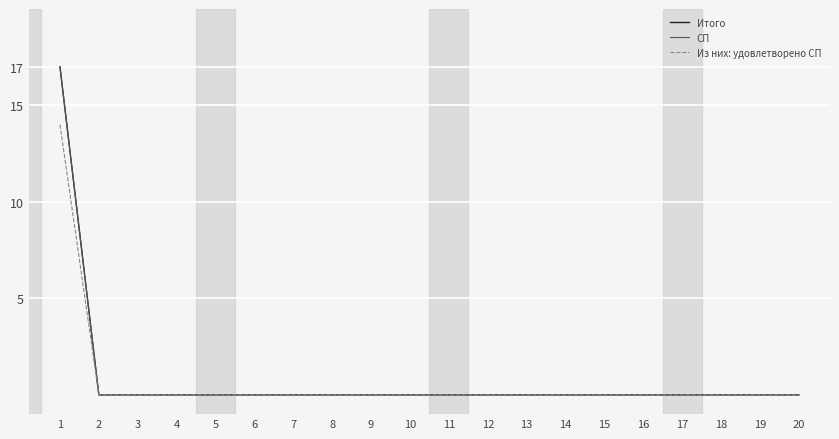

Is this an area chart (filled region under the line)?

No